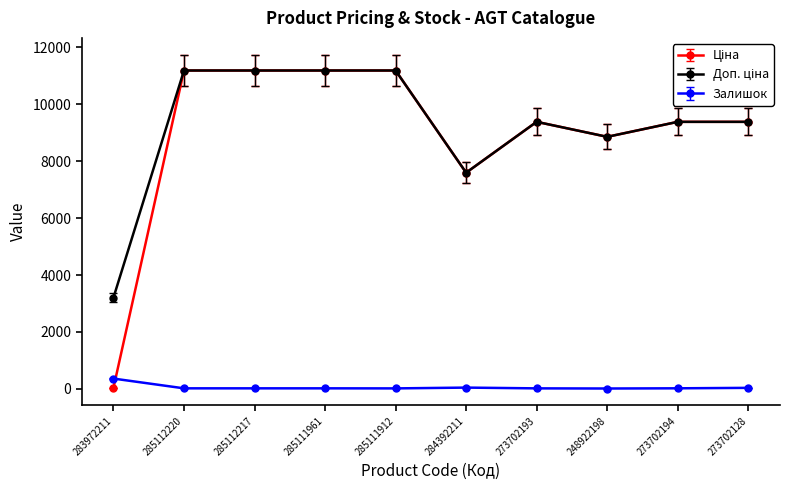

Is it true that Залишок equals 17.0 at 285112220?

True